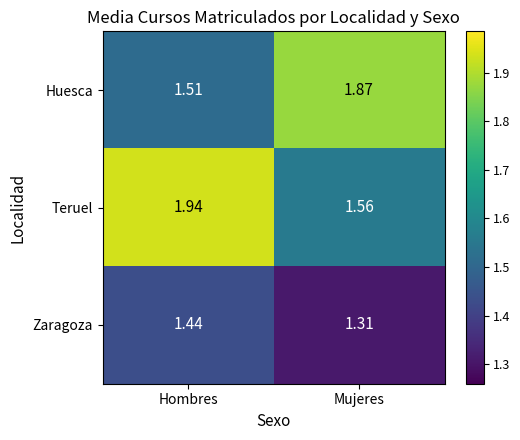

Which series has the largest total across all categories?

Teruel